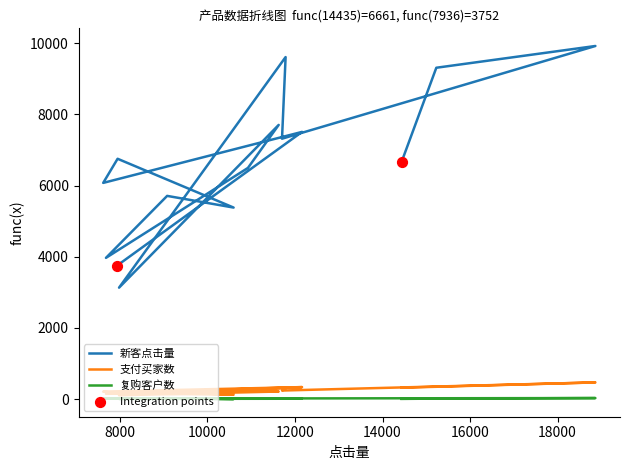

At how many categories does at least one series exceed 8013?

3